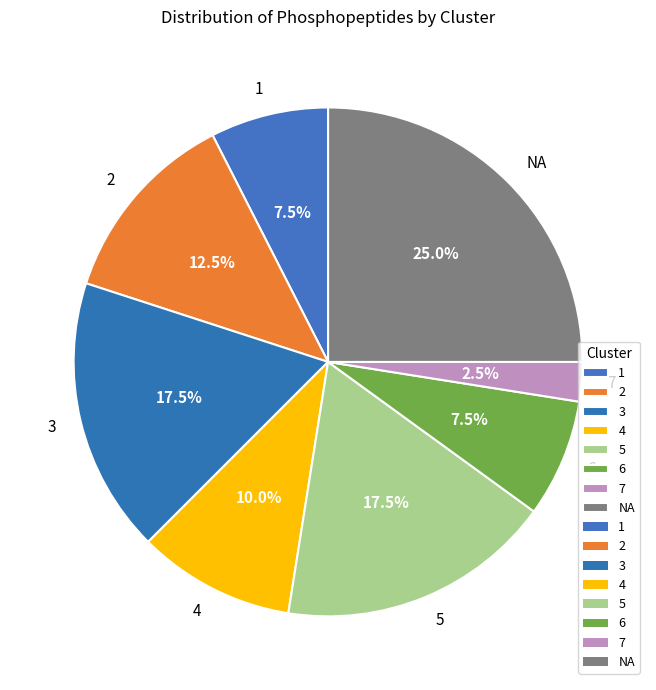

To the nearest percent, what is the average slice percentage?

12%